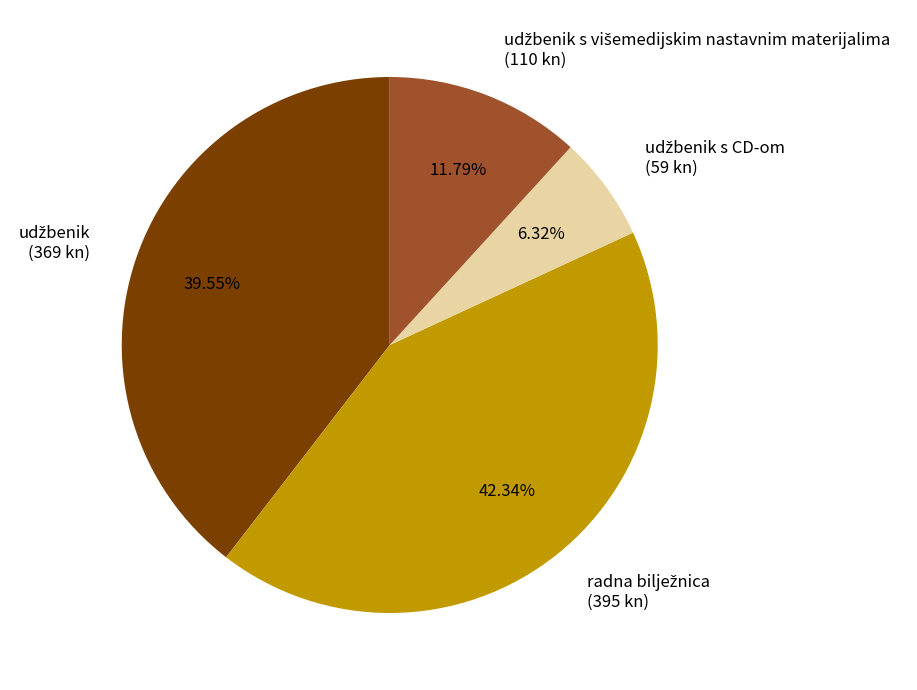

Does any single category account for the majority?

No